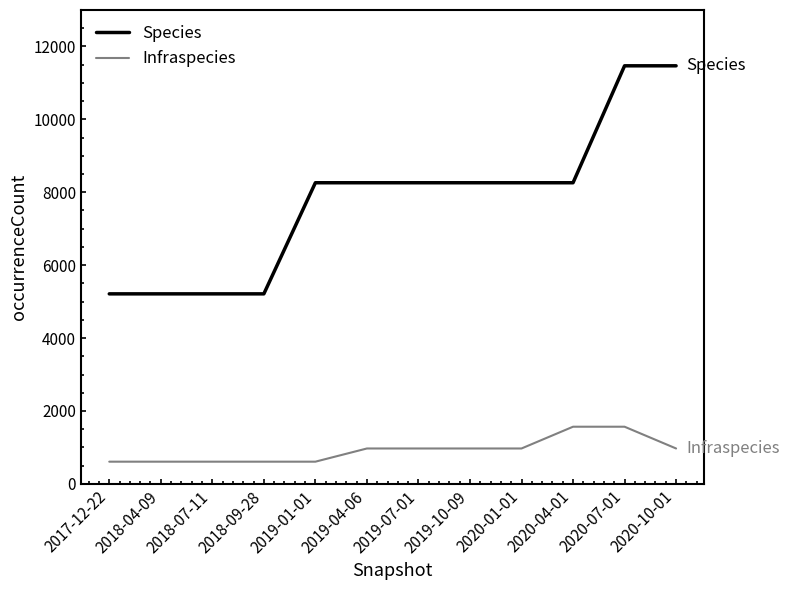

What position from the left is 2019-01-01?

5